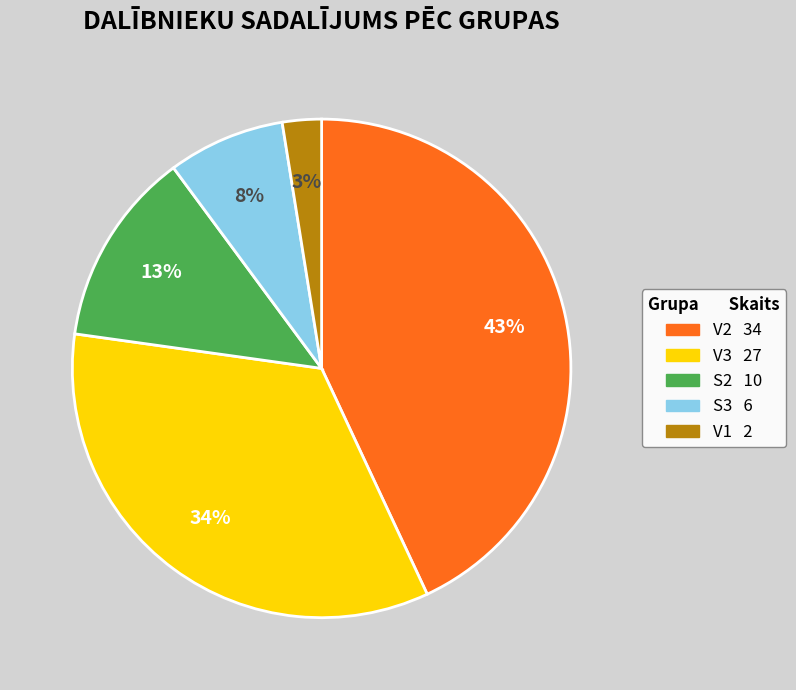

Is V3 the majority of the pie?

No